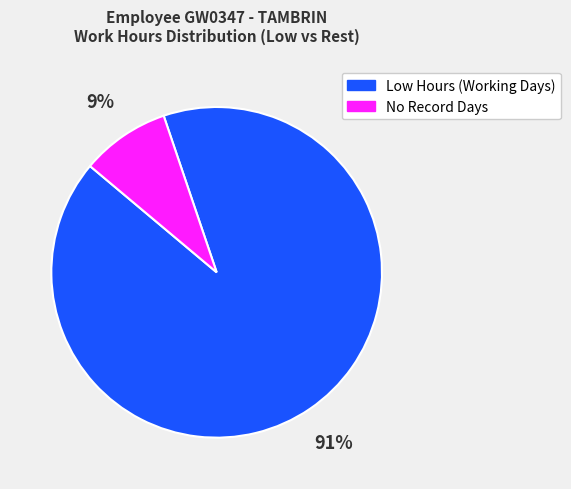

Is the sum of No Record Days and Low Hours (Working Days) greater than half?

Yes